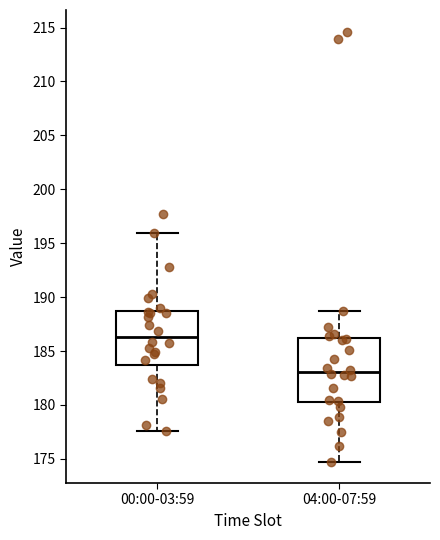

Where does the median line of the box for 04:00-07:59 sit on the y-axis? The values are not printed on the chart, so give them approximately, as read against the axis.

183.0